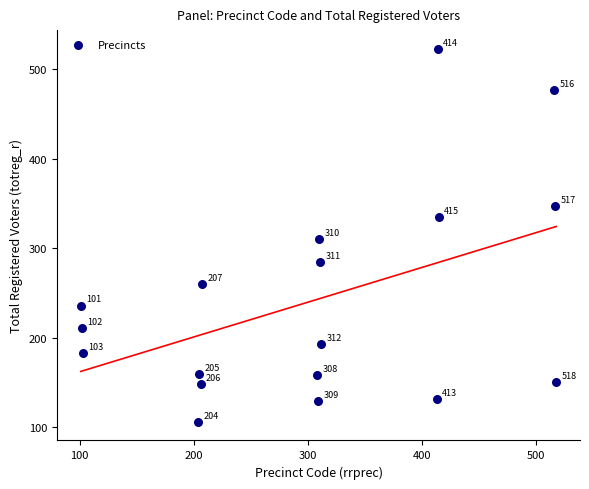

What Y value in the scatter plot is closest to 314?

310